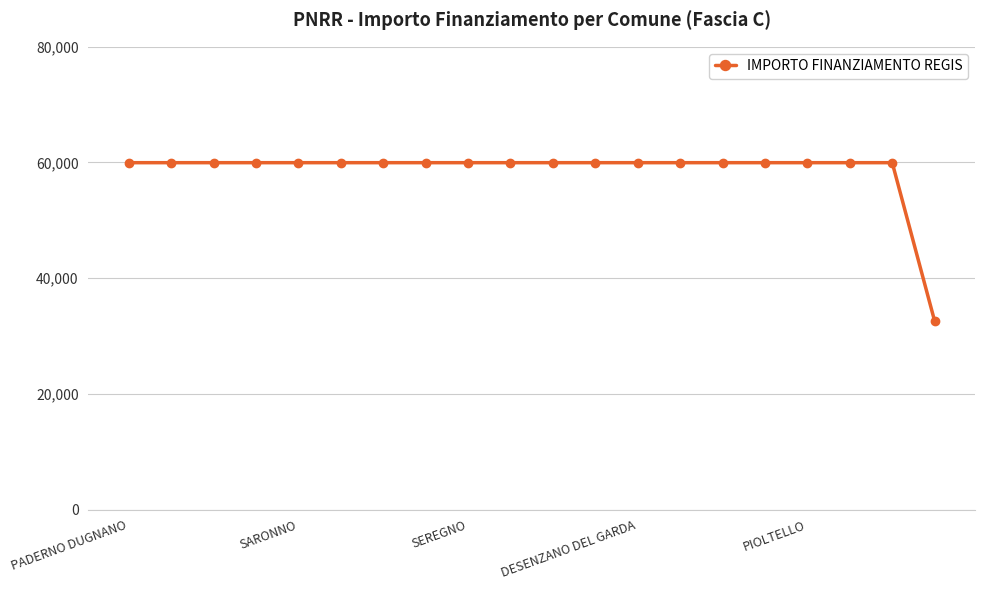

What is the sum of all values?

1171943